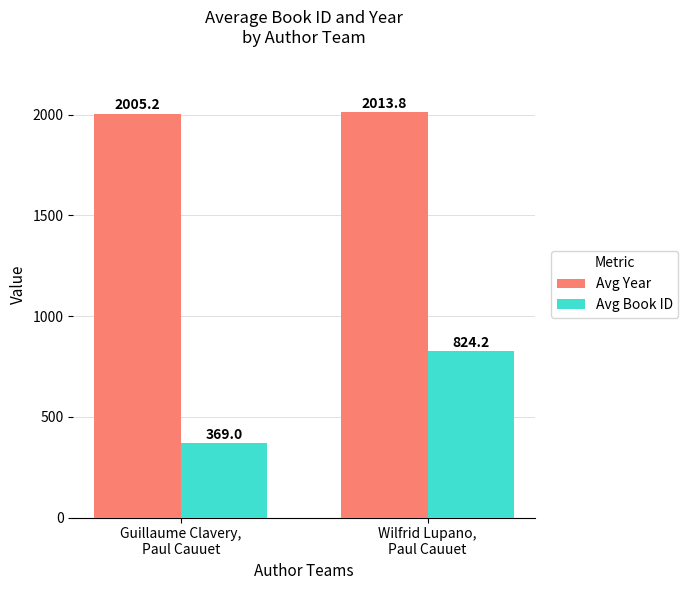

How many bars are there in each group?

2